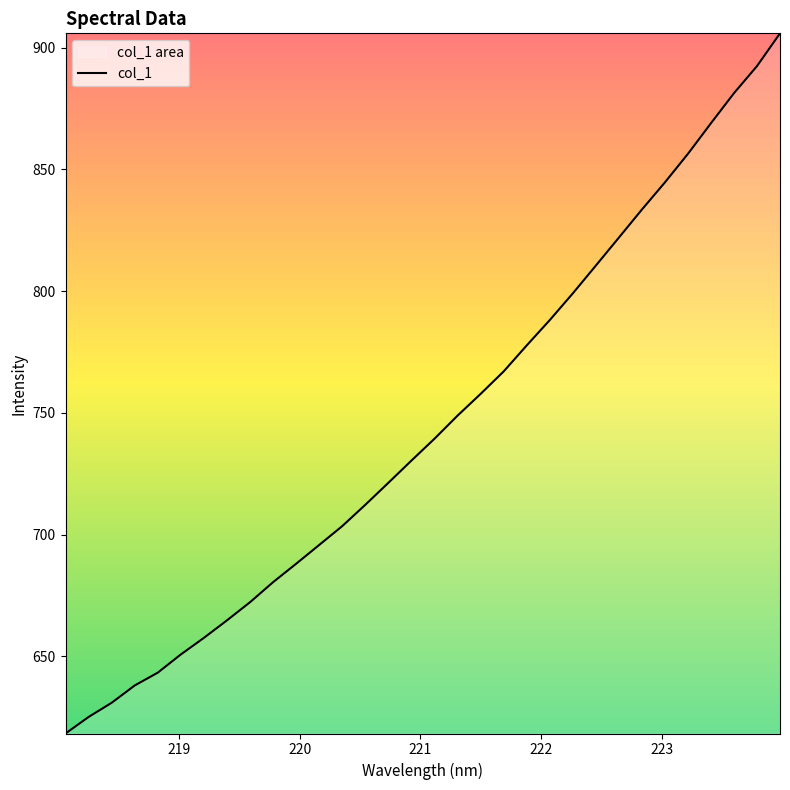

What is the difference between the maximum and minimum values?

287.7